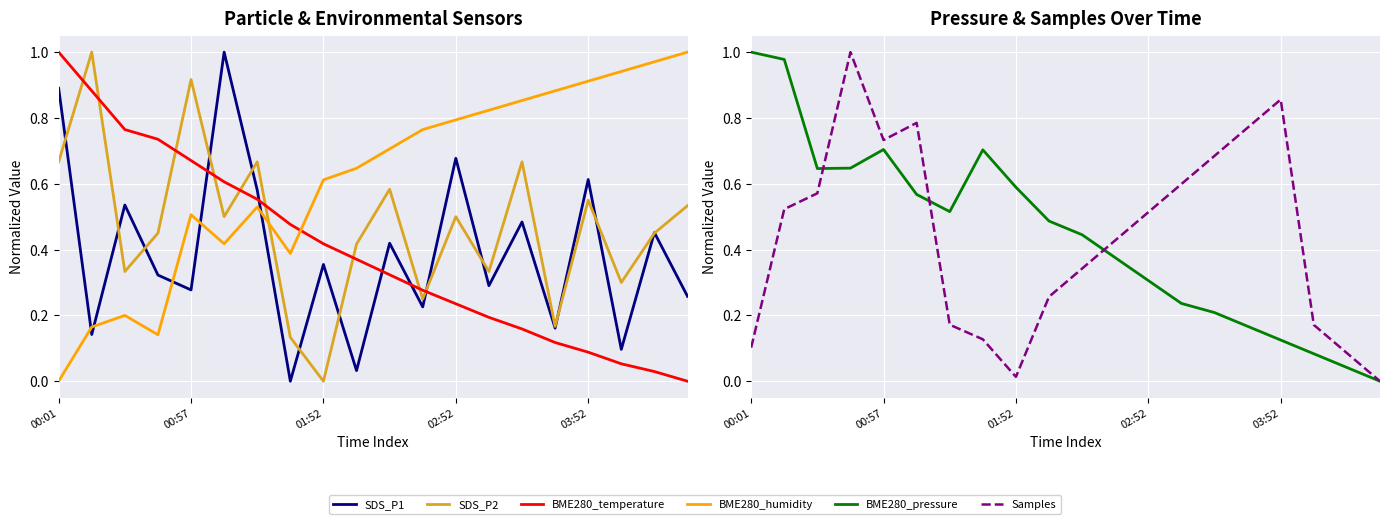

What is the label of the 3rd point from the left?

01:52